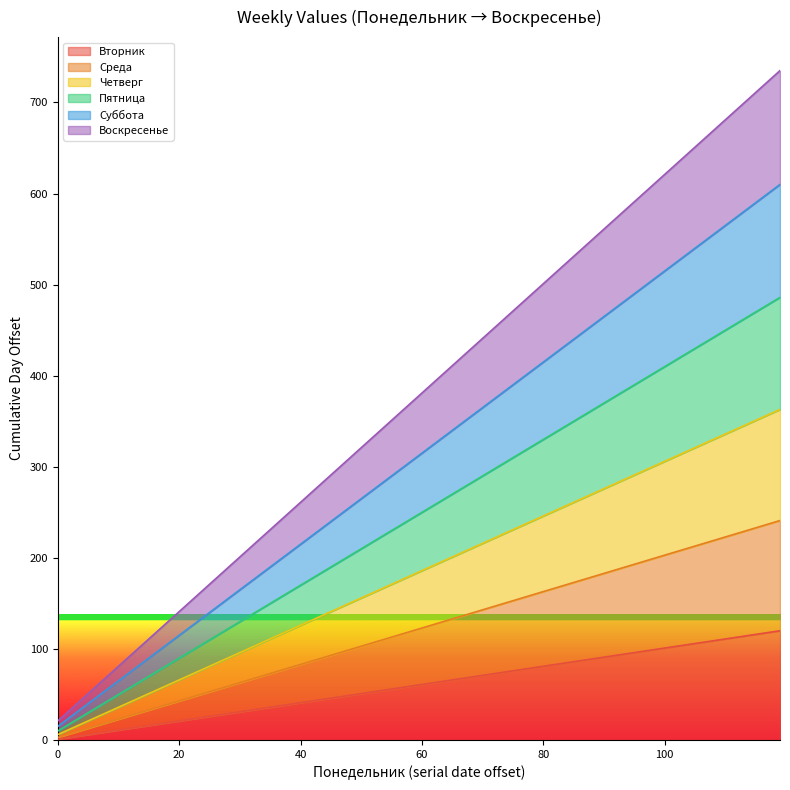

What are all the series names shown in the legend?

Вторник, Среда, Четверг, Пятница, Суббота, Воскресенье